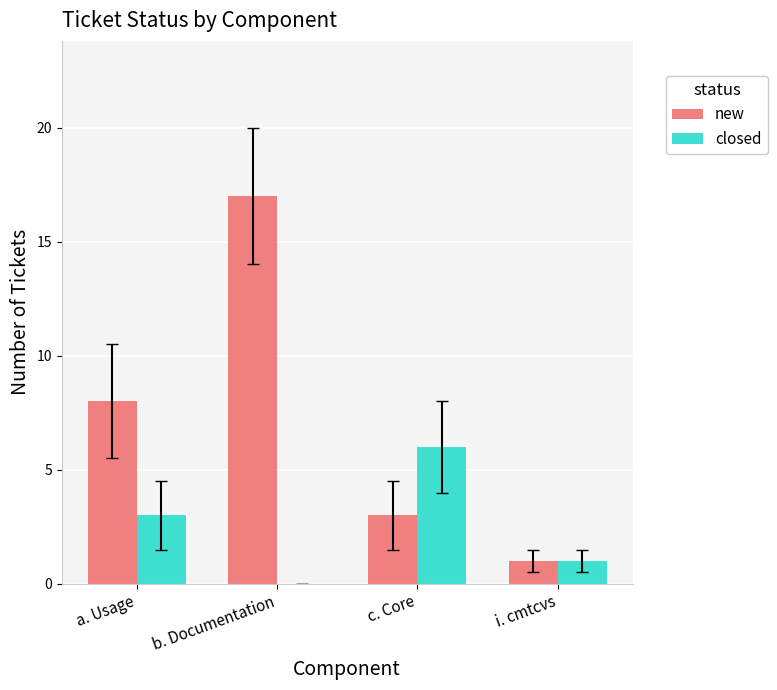

What is the sum of all new values?

29